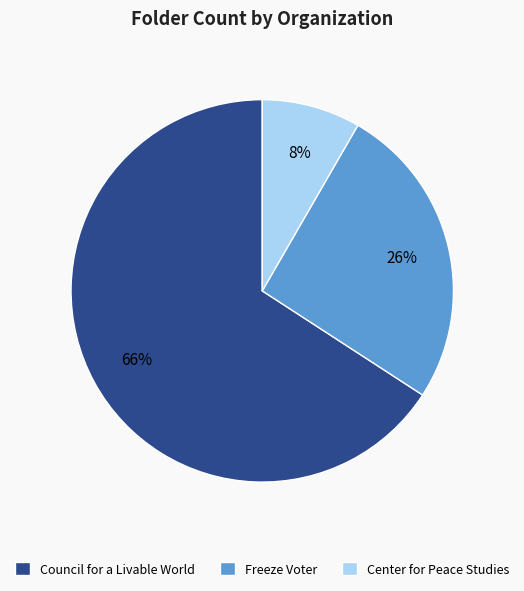

Which has a higher value, Freeze Voter or Council for a Livable World?

Council for a Livable World